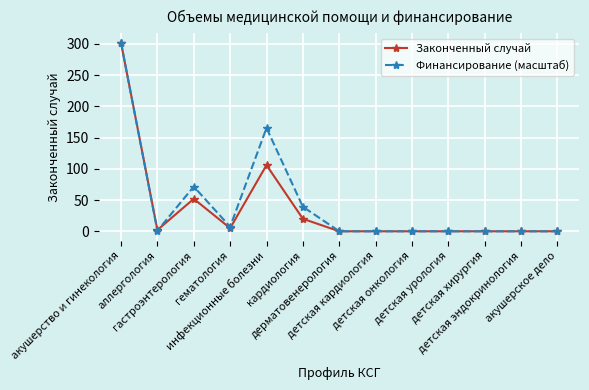

What is the highest value of the Законченный случай series?

302.0